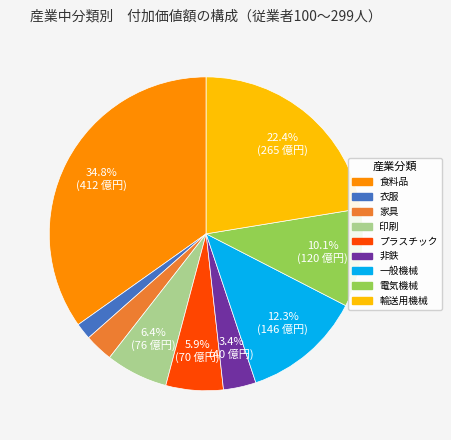

To the nearest percent, what portion does 家具 represent?

3%